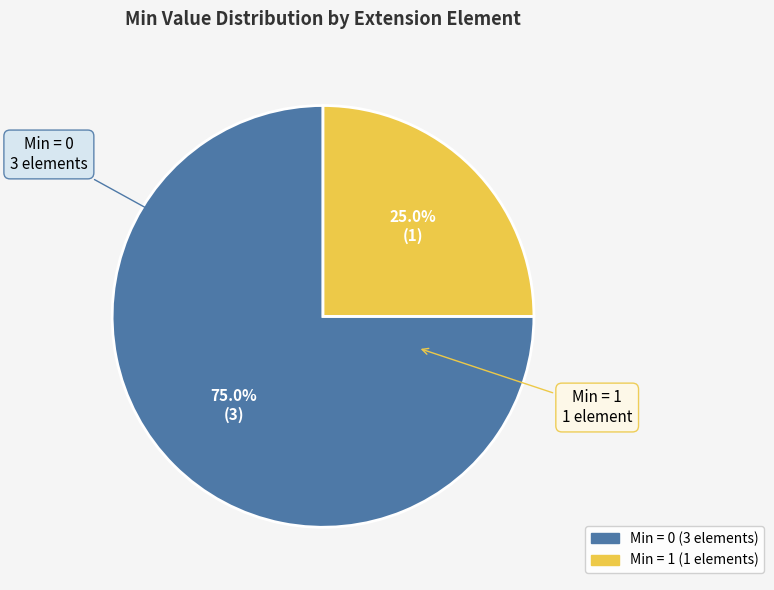

Does any single category account for the majority?

Yes